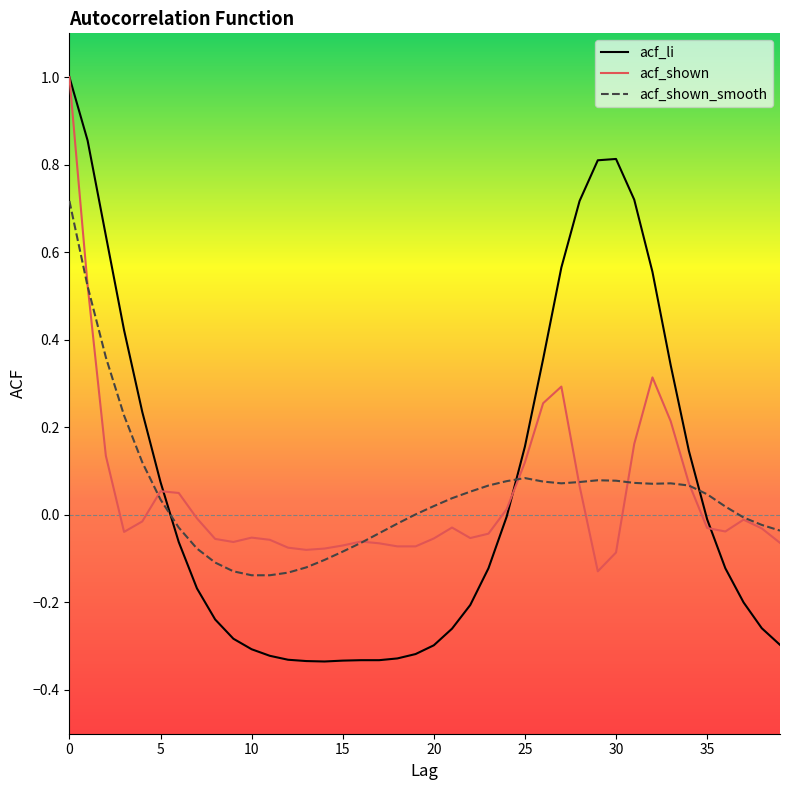

What is the highest value of the acf_shown series?

1.0